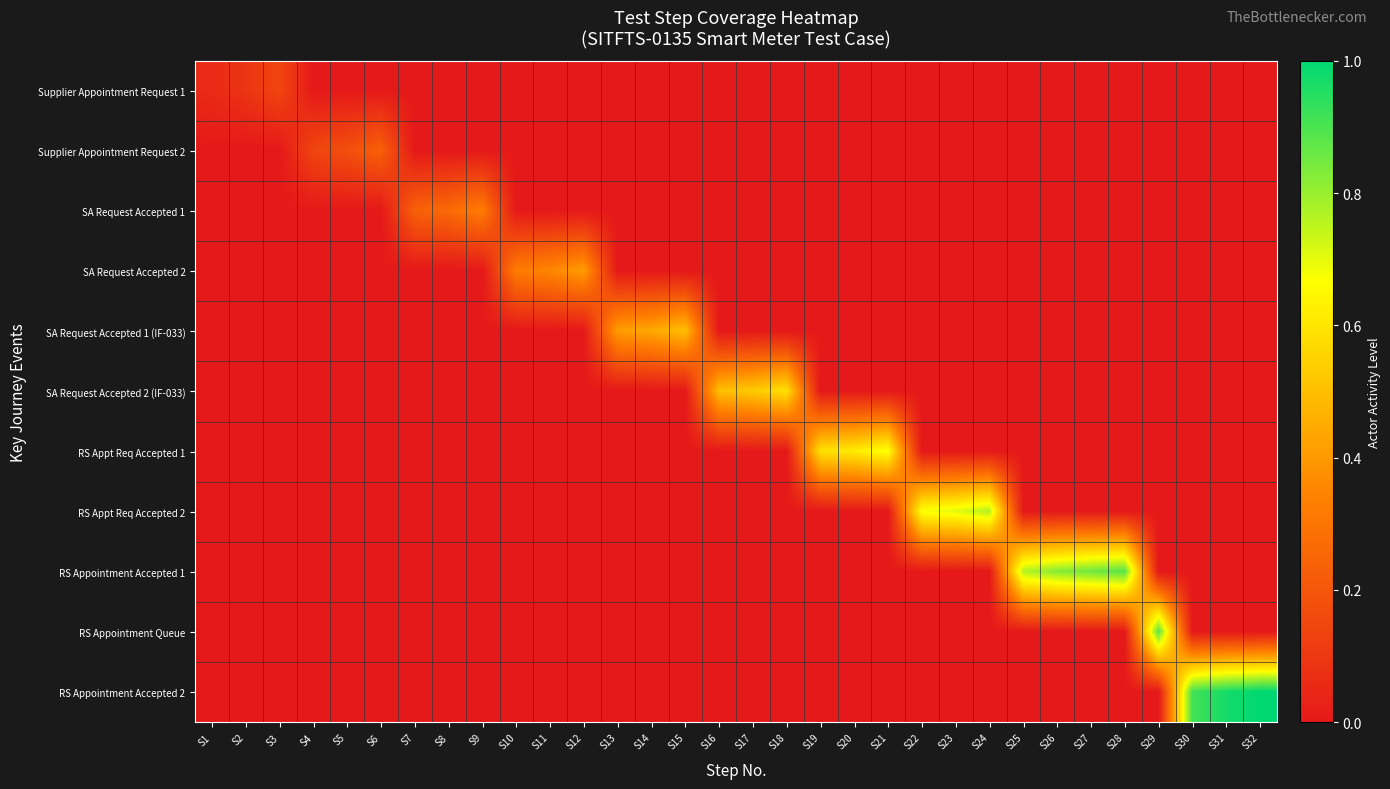

Between S29 and S20, which is larger?

S29